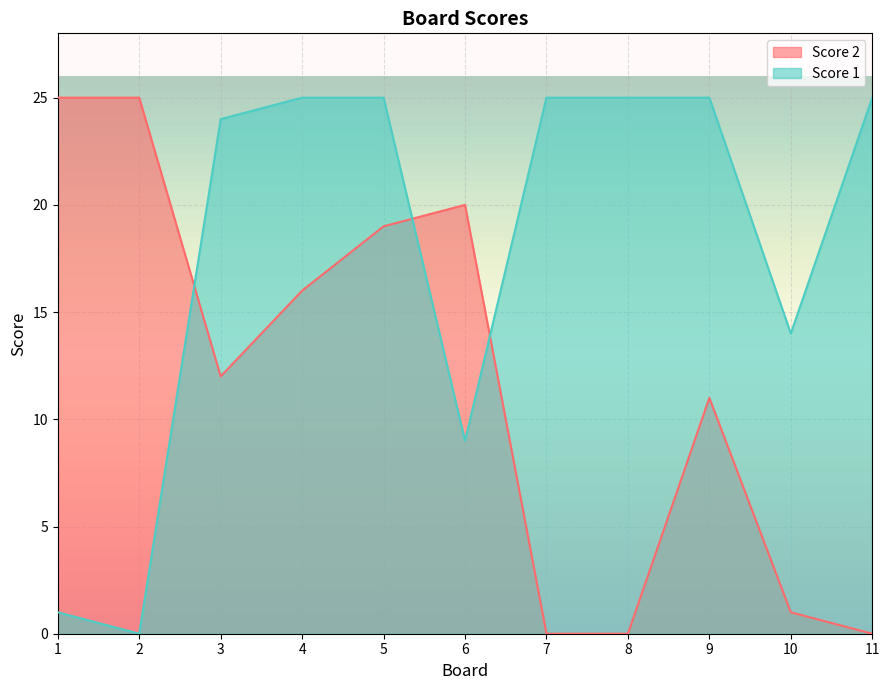

Count the number of categories in the chart.

11